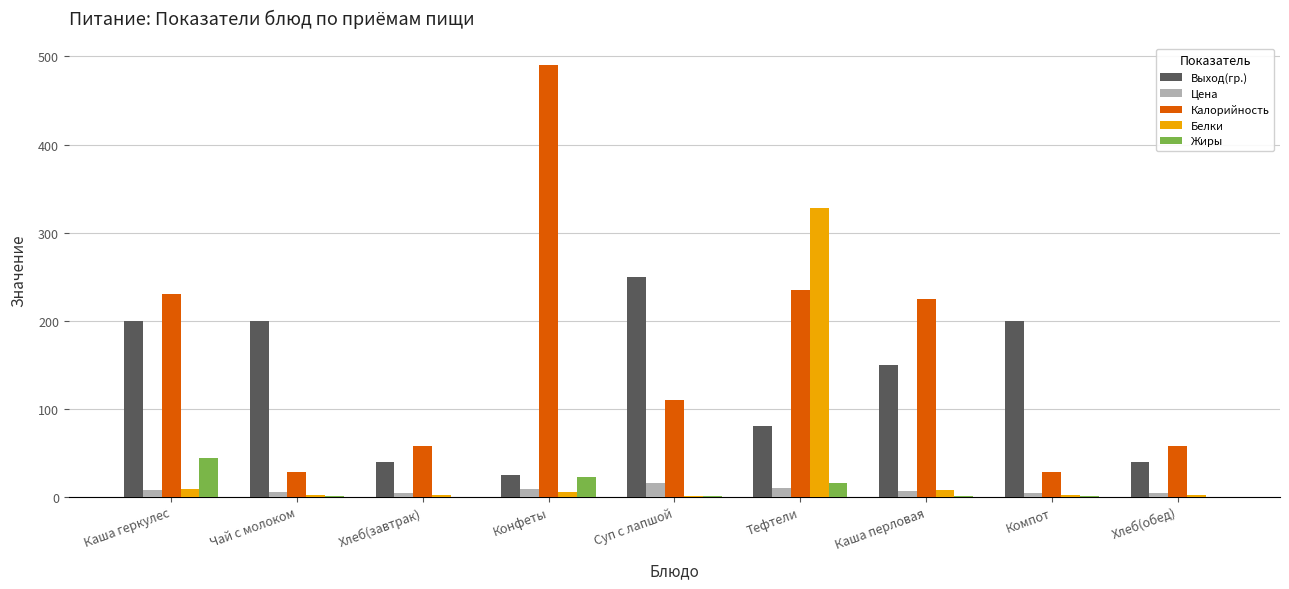

What are all the series names shown in the legend?

Выход(гр.), Цена, Калорийность, Белки, Жиры